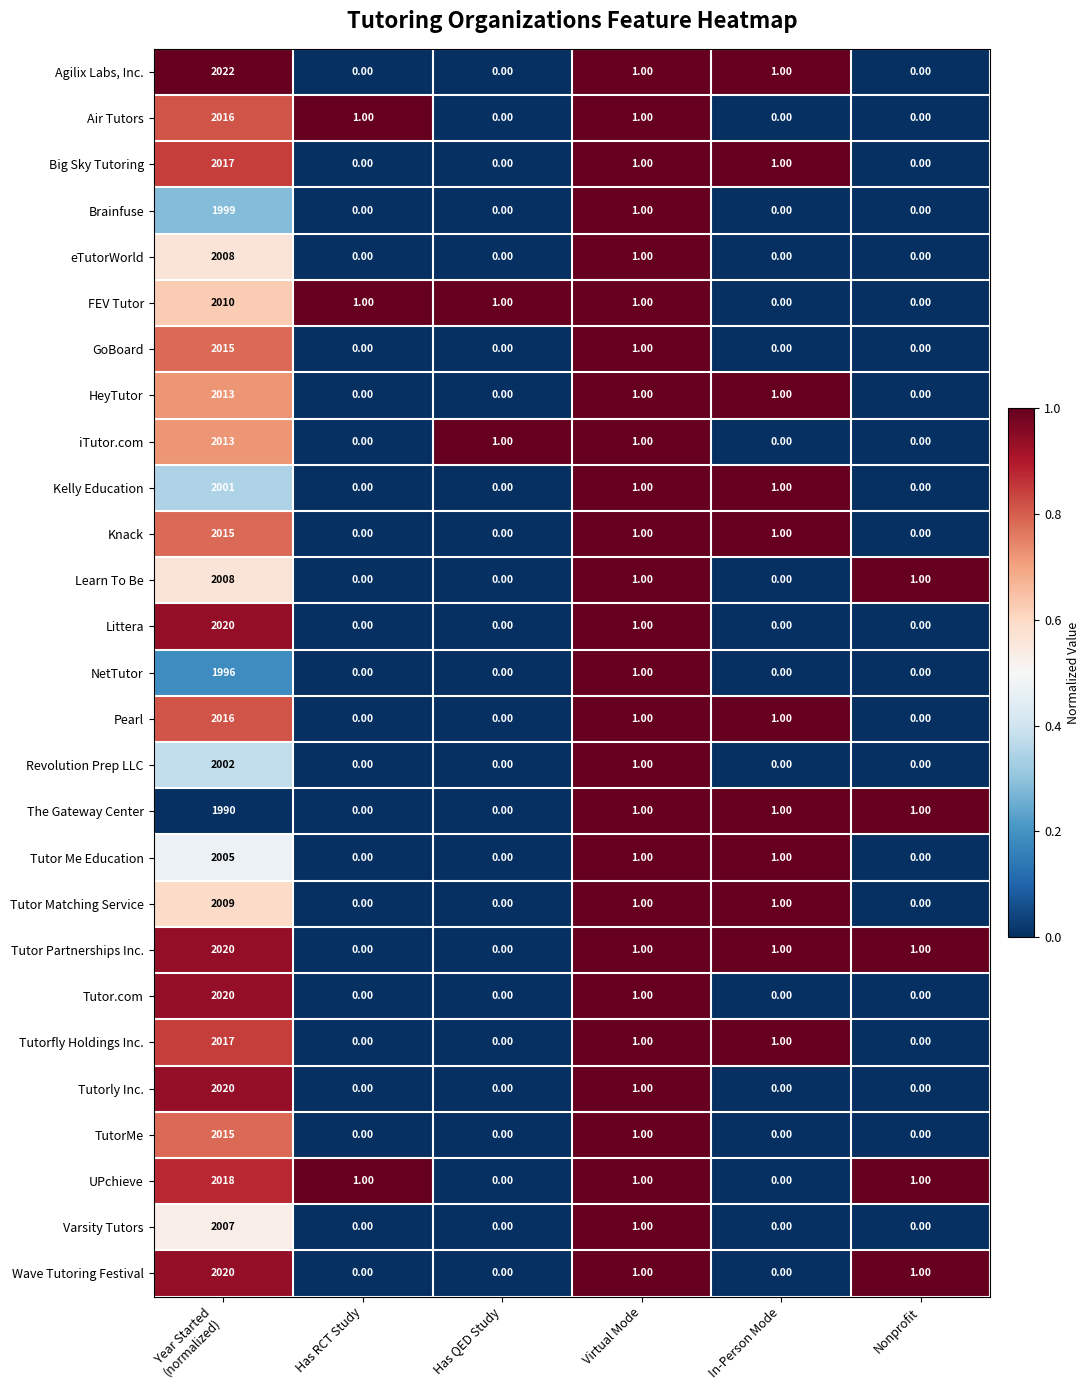

Which series has the widest spread of values?

Agilix Labs, Inc.